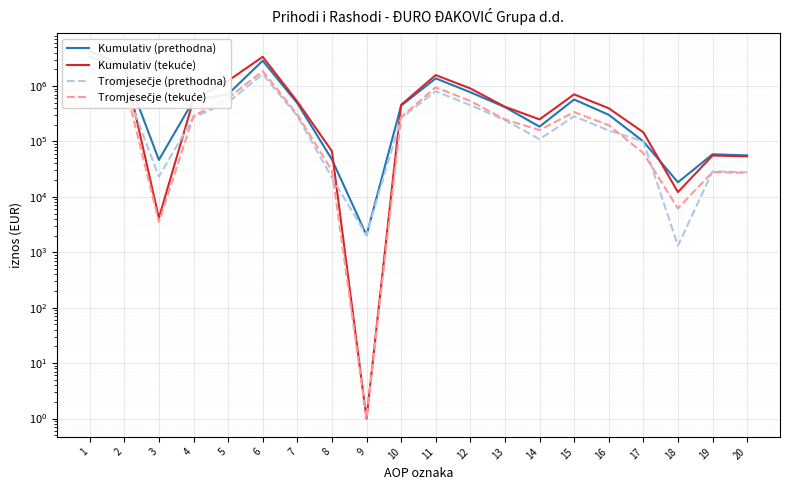

At which category does Tromjesečje (prethodna) reach its first local peak?

6